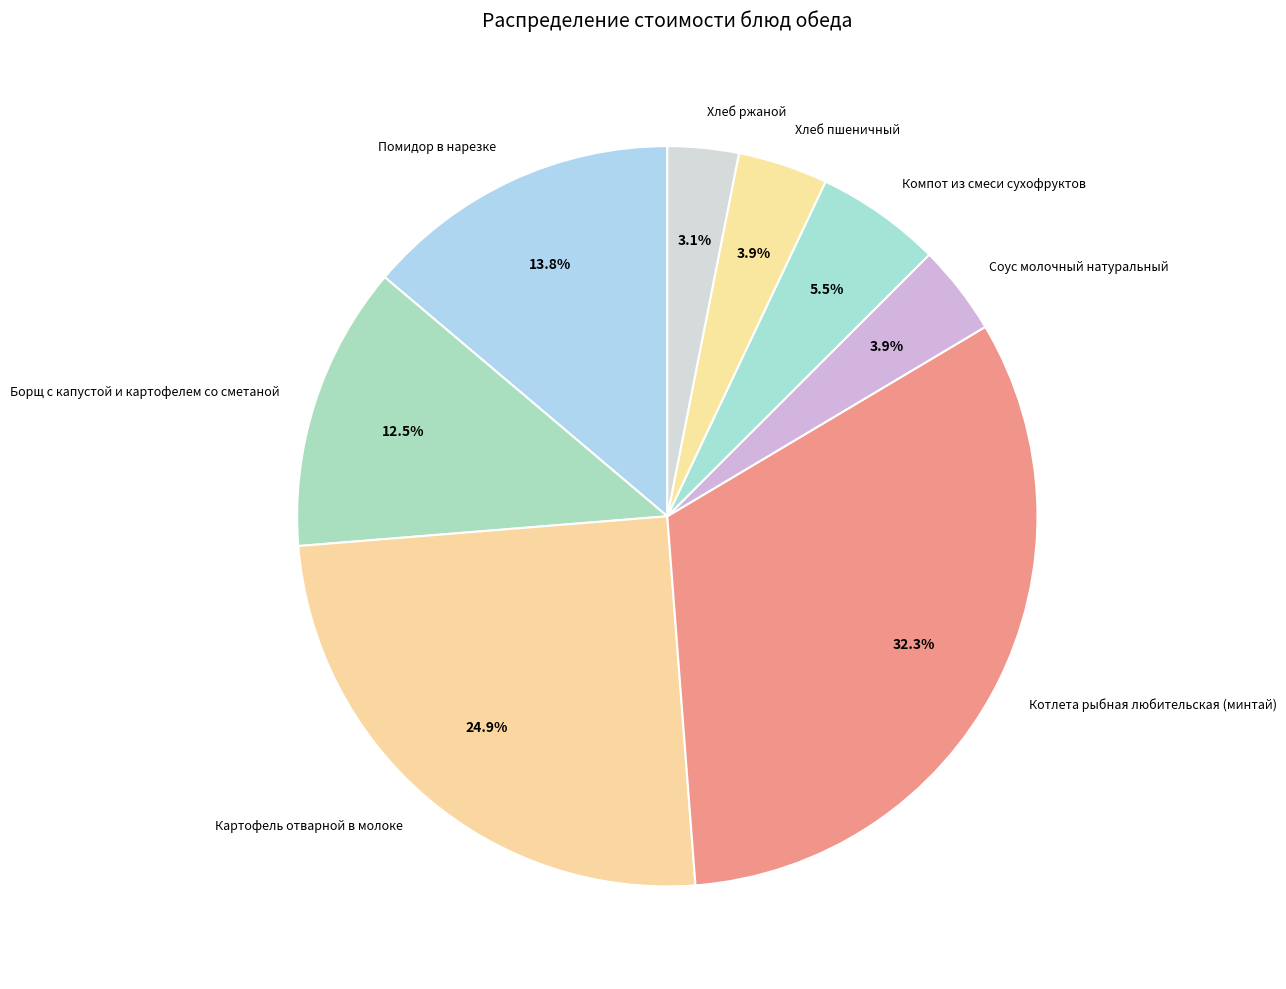

True or false: Котлета рыбная любительская (минтай) accounts for 32% of the total.

True